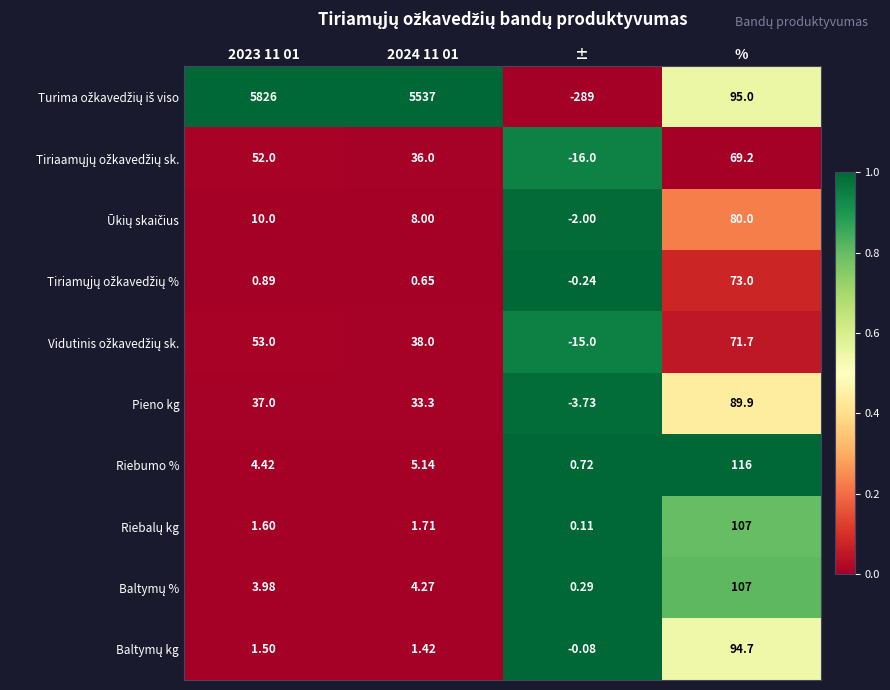

At which category does the chart reach its minimum across all series?

±